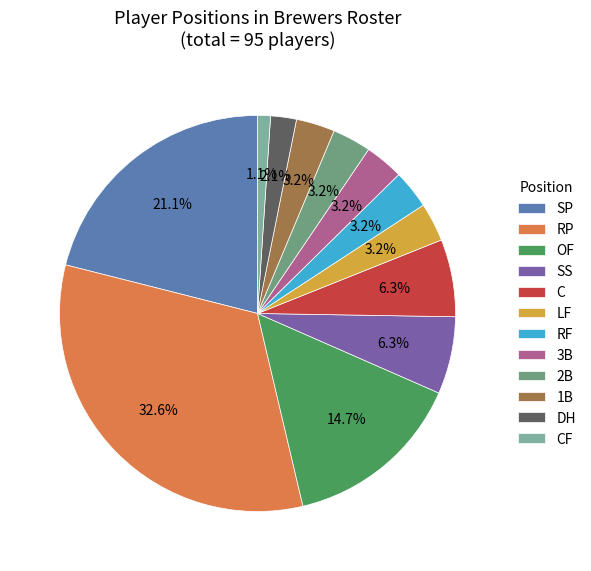

What percentage is NOT represented by SP?

78.9%